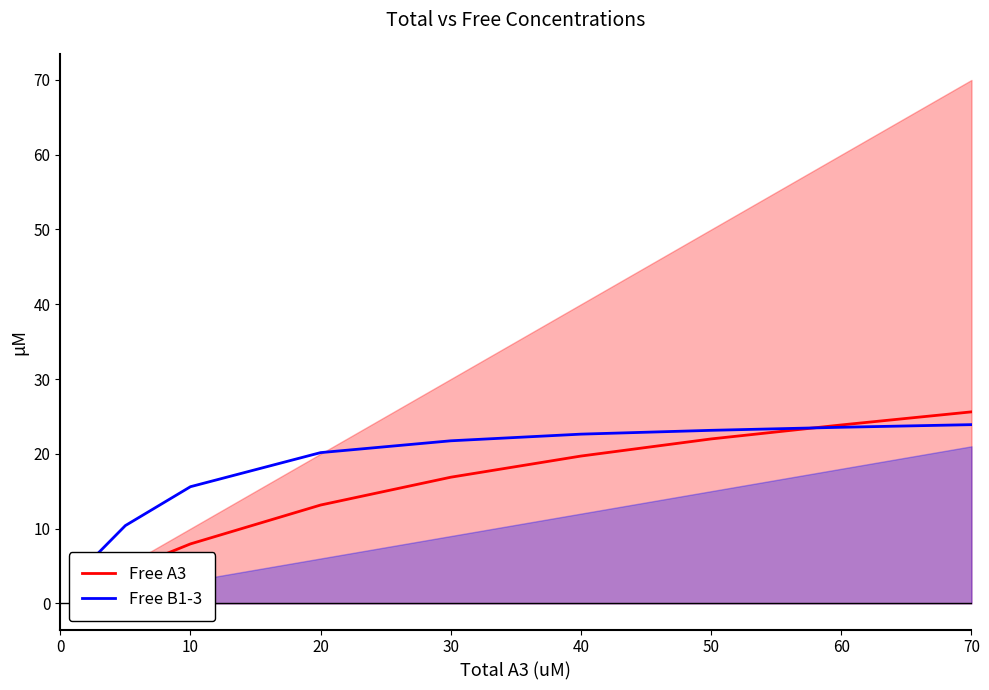

Rank the series at 20 from highest to lowest value.

Free B1-3, Free A3